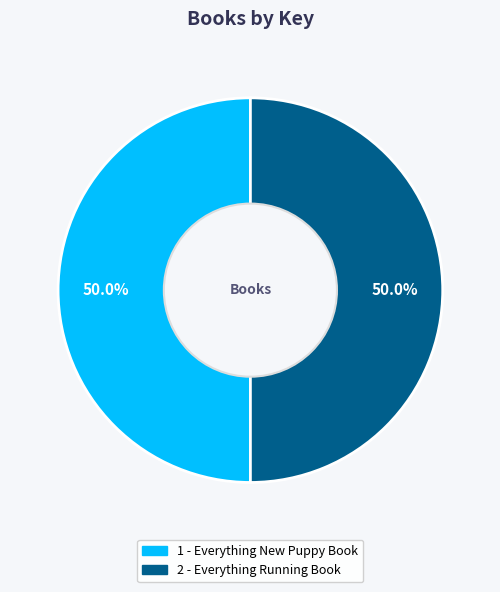

How many segments does this pie chart have?

2